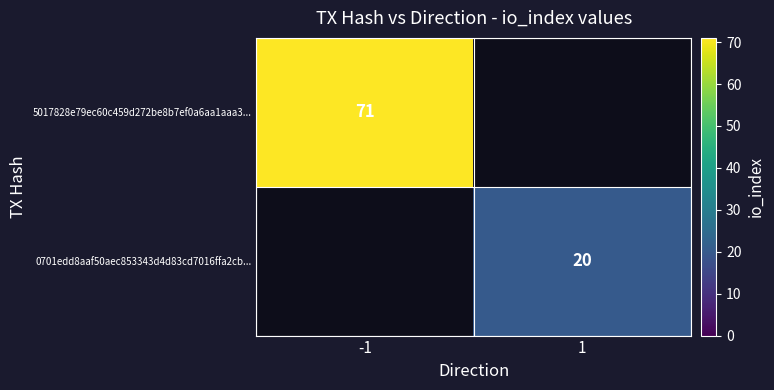

Which category has the highest value in the 5017828e79ec60c459d272be8b7ef0a6aa1aaa3... series?

-1